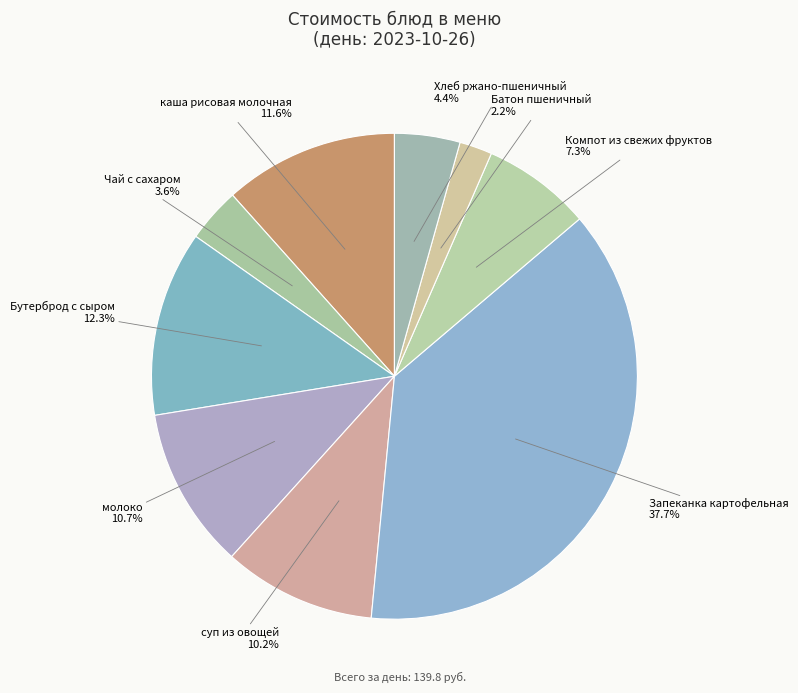

Rank the categories by value from lowest to highest.

Батон пшеничный, Чай с сахаром, Хлеб ржано-пшеничный, Компот из свежих фруктов, суп из овощей, молоко, каша рисовая молочная, Бутерброд с сыром, Запеканка картофельная